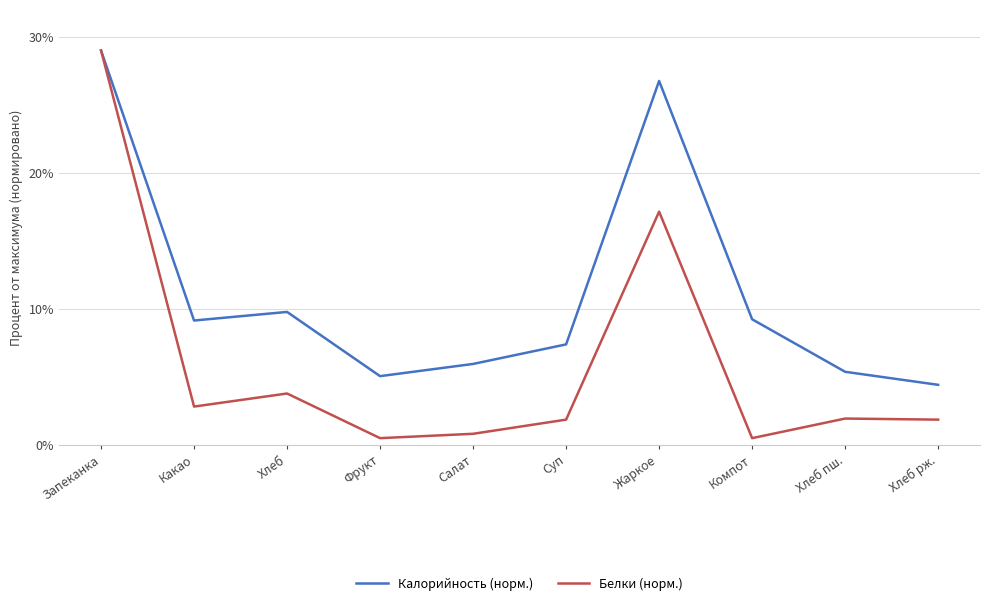

What is the maximum value shown in the chart?

29.0